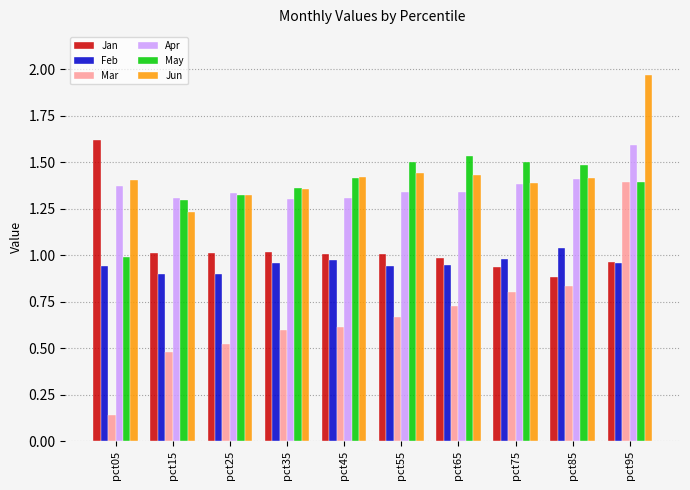

What is the sum of the Jan values at pct35 and pct05?

2.6